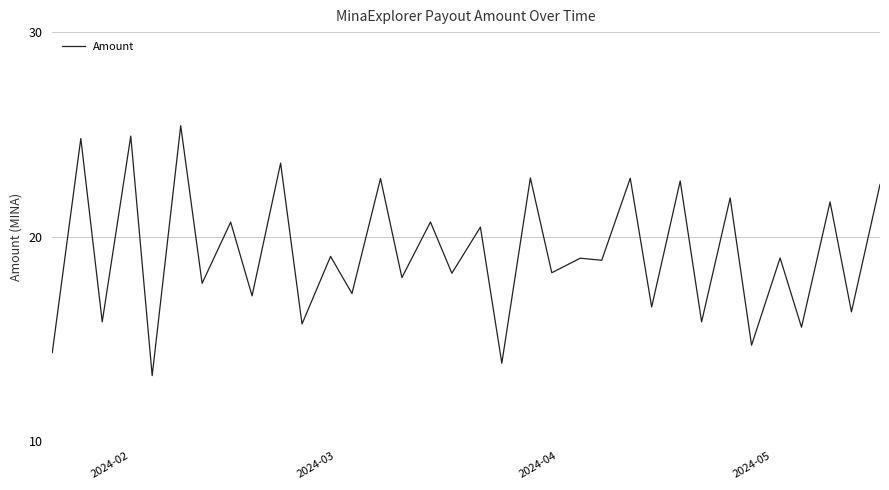

What is the difference between the maximum and minimum values?

12.2